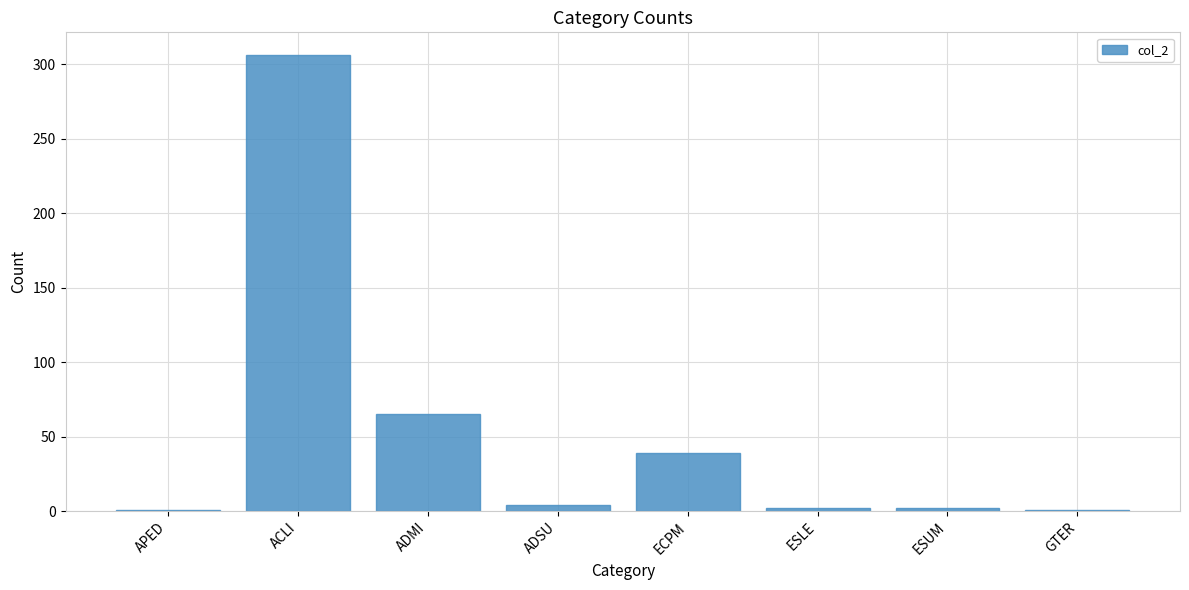

What is the label of the 4th bar from the left?

ADSU